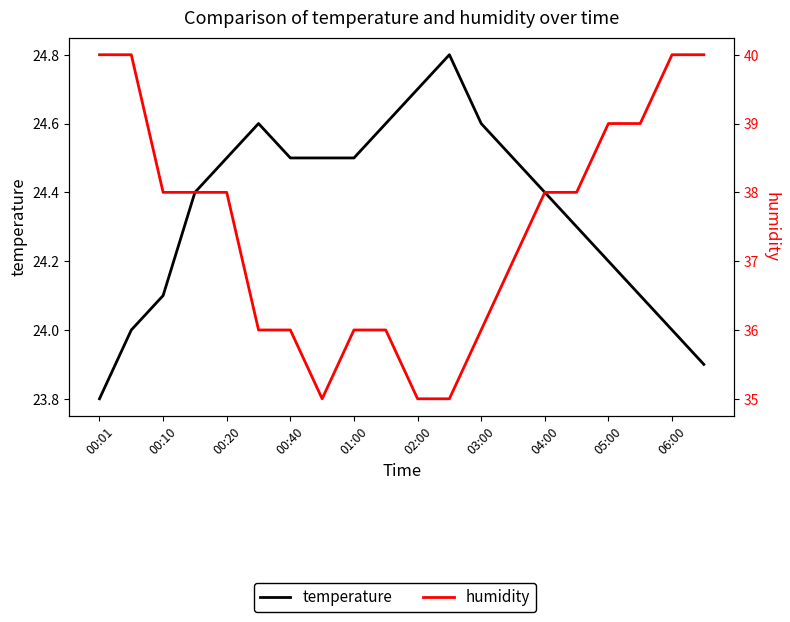

Does the chart have visible grid lines?

No